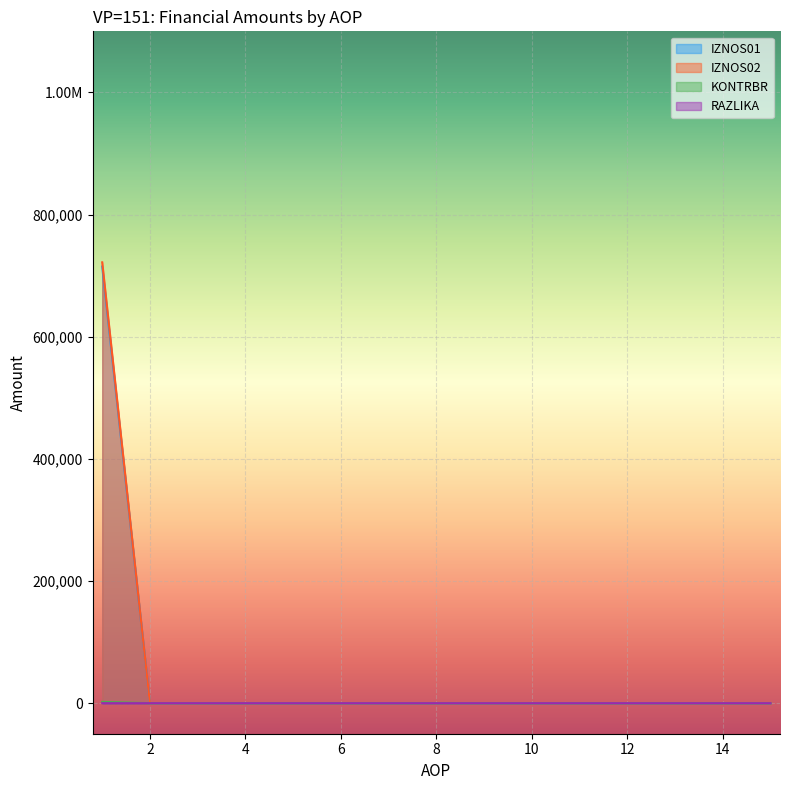

What is the sum of all RAZLIKA values?

2158.5